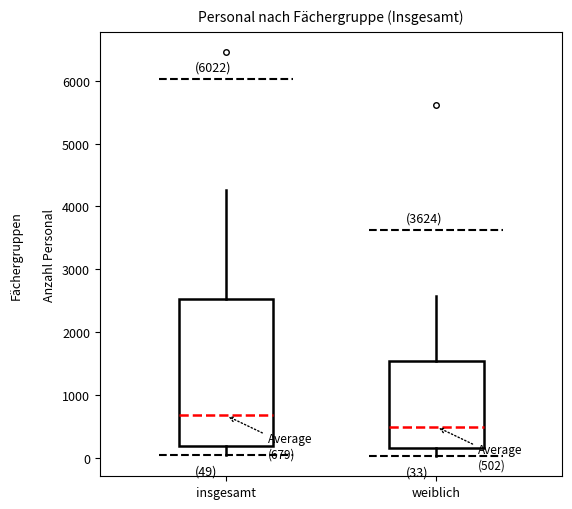

Which box's median line is the lowest?

weiblich